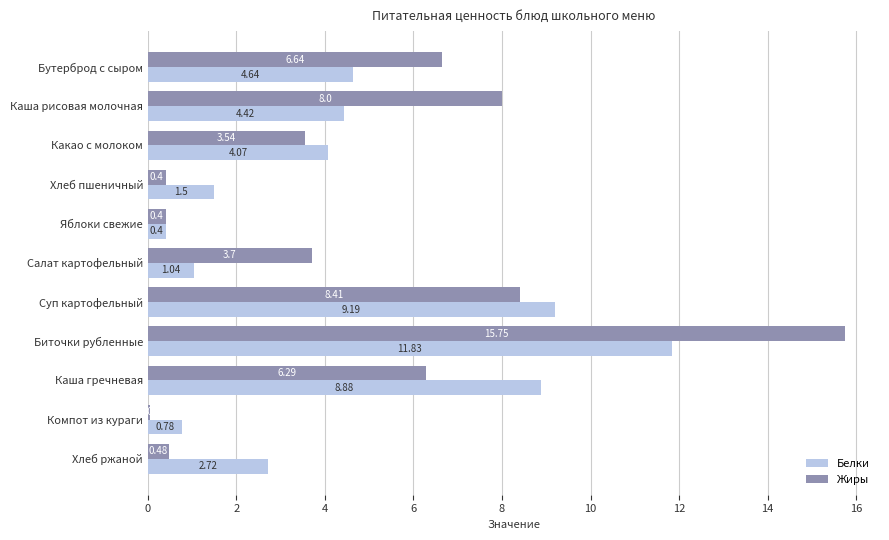

At which label is Жиры closest to 7?

Бутерброд с сыром